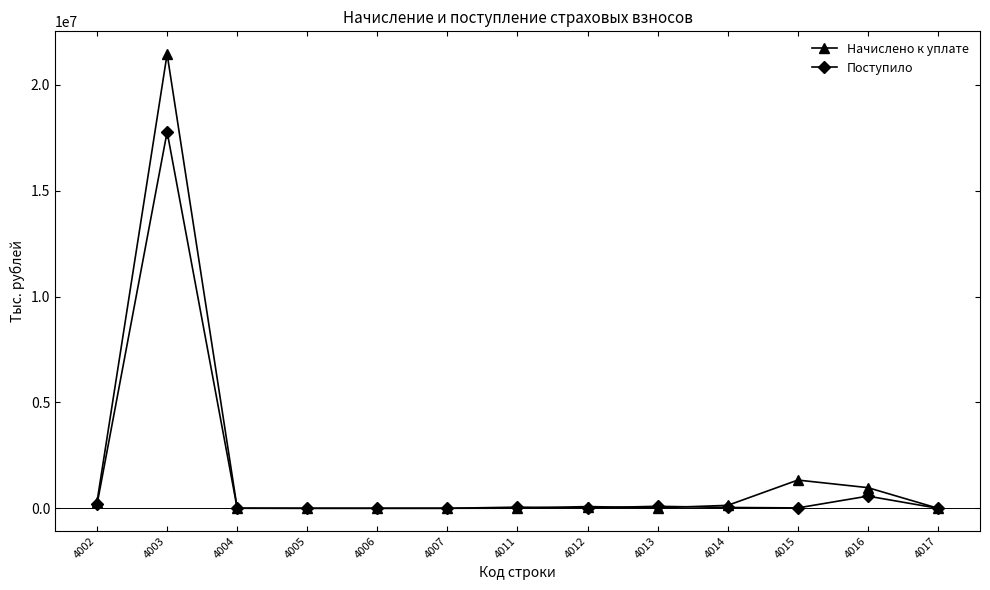

Rank the series by their average value, from highest to lowest.

Начислено к уплате, Поступило